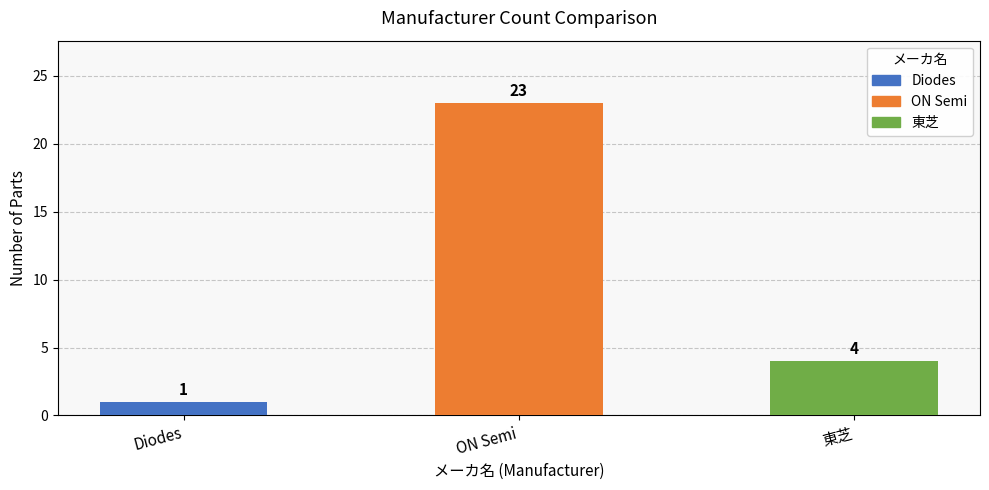

Which category has the highest value across all series?

ON Semi